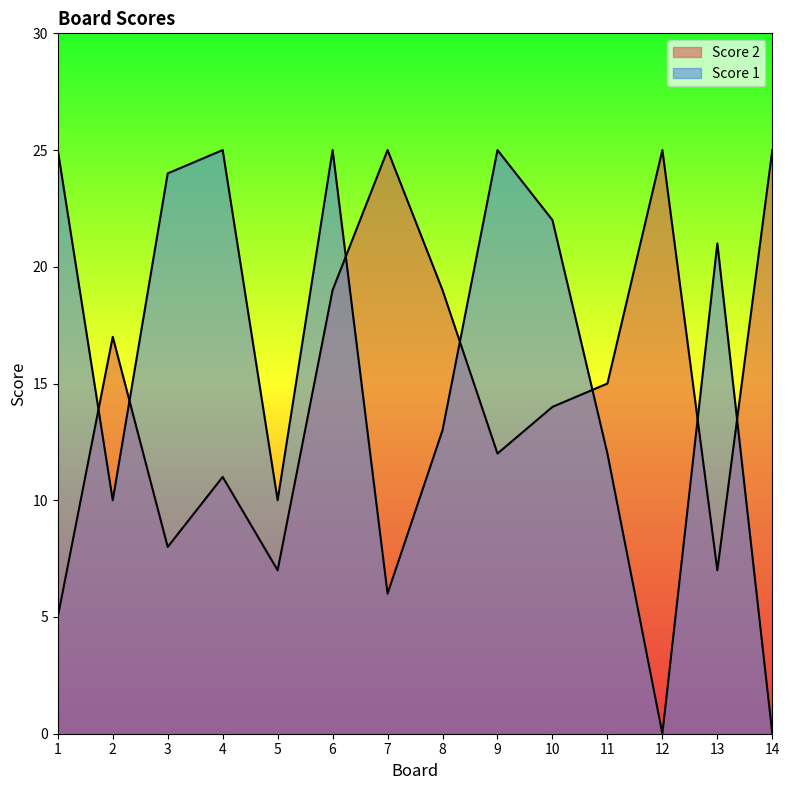

Reading left to right, transcribe all the data shown in this chart.

Score 2: 1=5	2=17	3=8	4=11	5=7	6=19	7=25	8=19	9=12	10=14	11=15	12=25	13=7	14=25
Score 1: 1=25	2=10	3=24	4=25	5=10	6=25	7=6	8=13	9=25	10=22	11=12	12=0	13=21	14=0